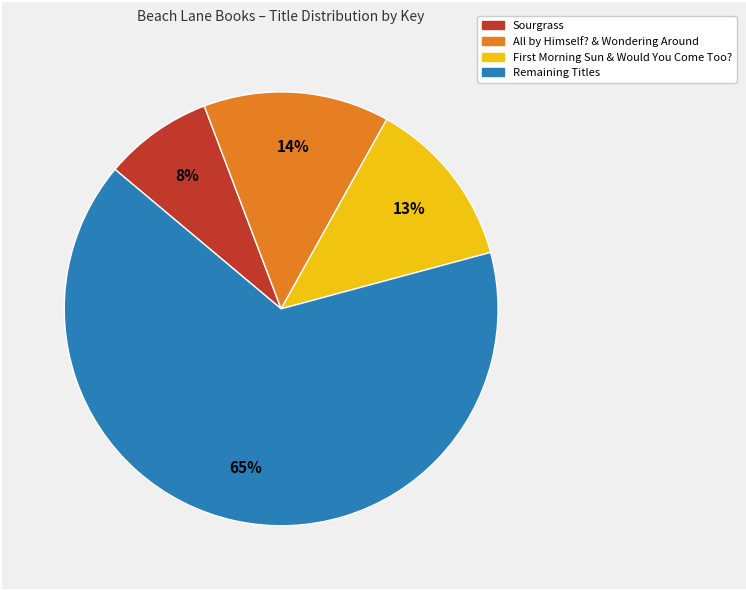

To the nearest percent, what is the difference between the largest and smallest slice percentages?

57%